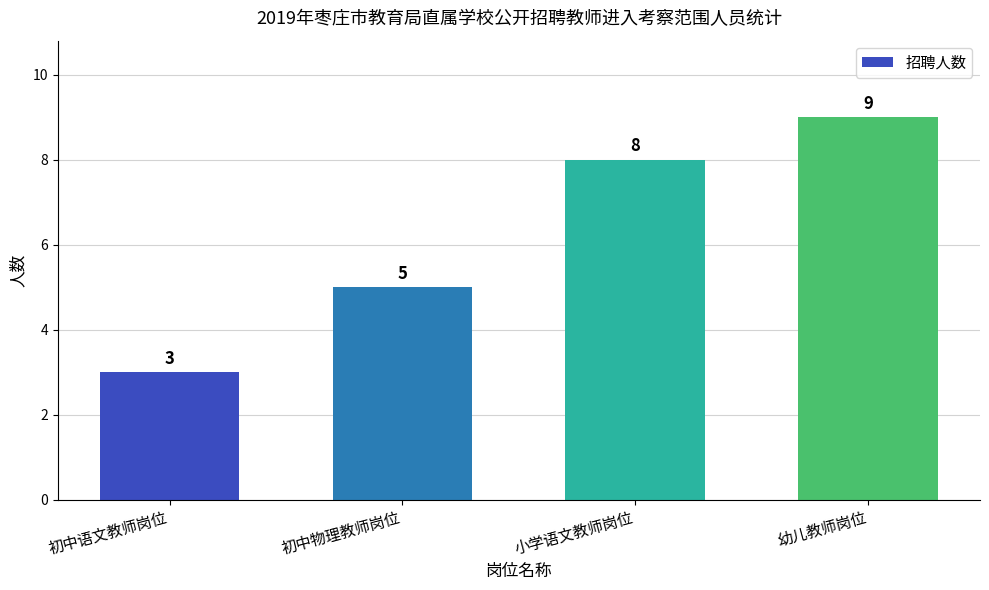

At which label is the value closest to 6?

初中物理教师岗位